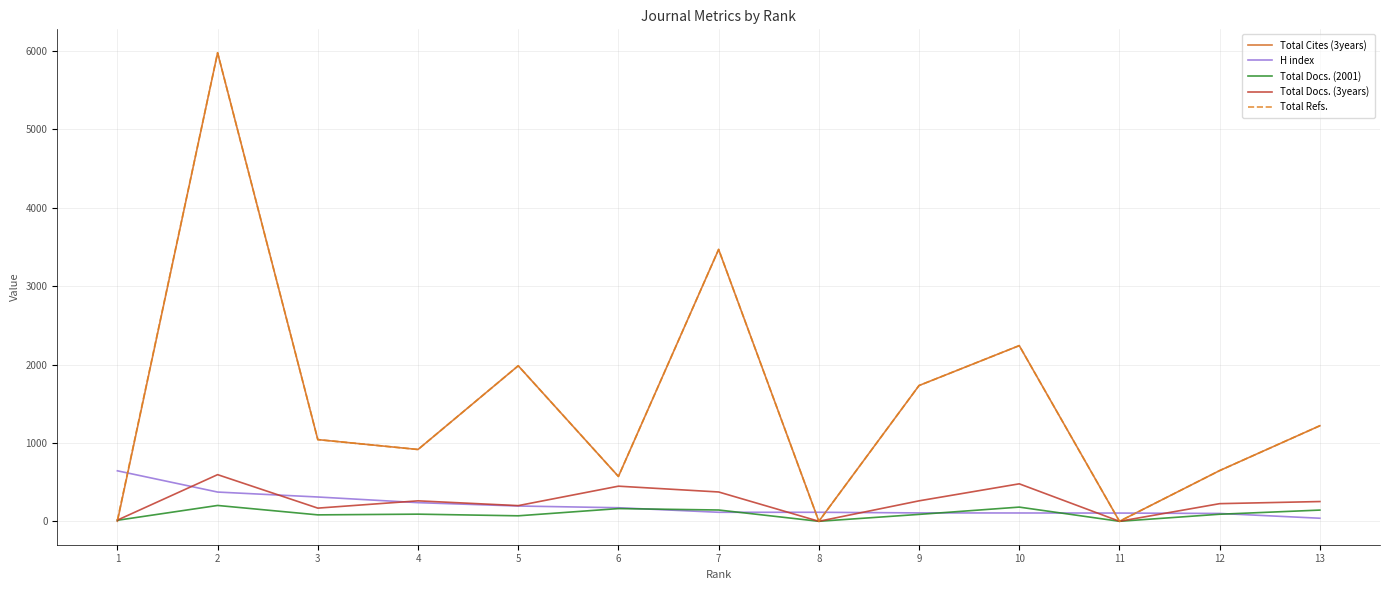

After their last crossing, which series has the higher values: H index or Total Refs.?

Total Refs.